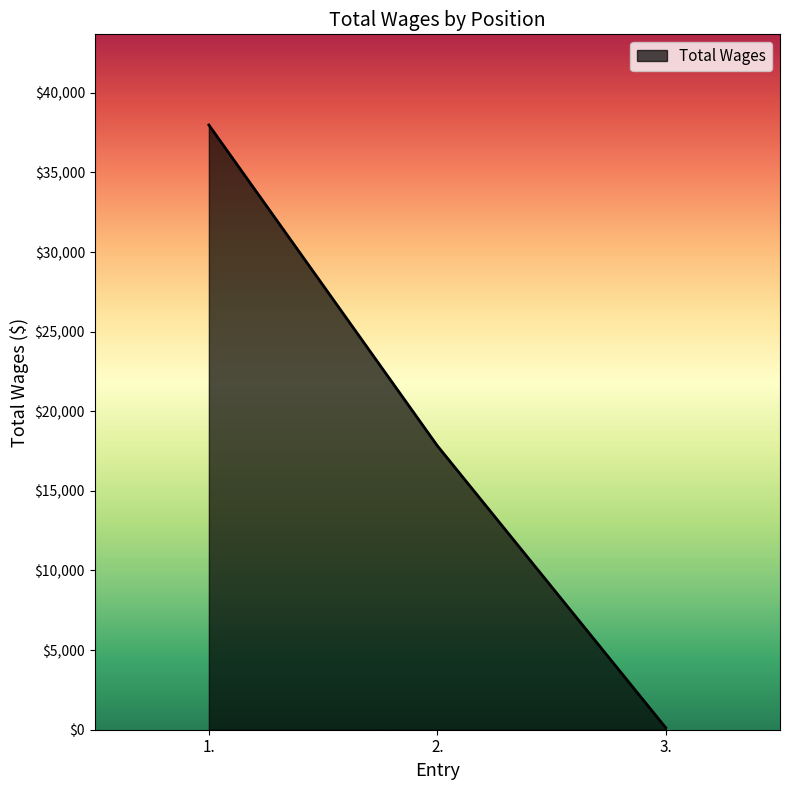

Between 1. and 3., which is larger?

1.